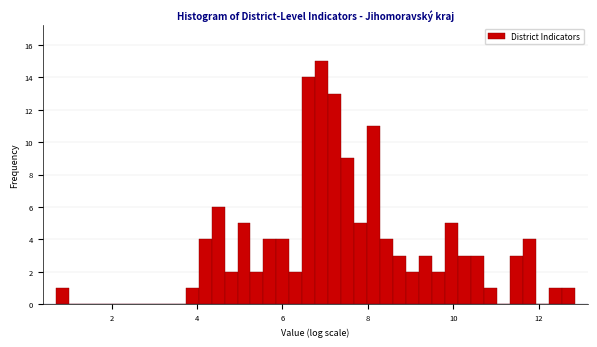

Around what value on the x-axis is the tallest bar? Give the approximate position of its centre, as read against the axis.

7.0